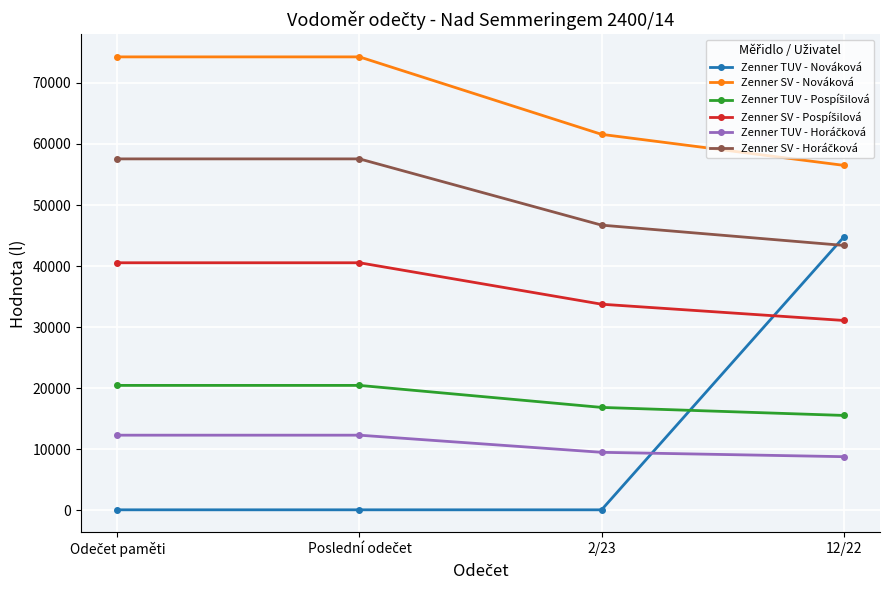

Which series has the widest spread of values?

Zenner TUV - Nováková